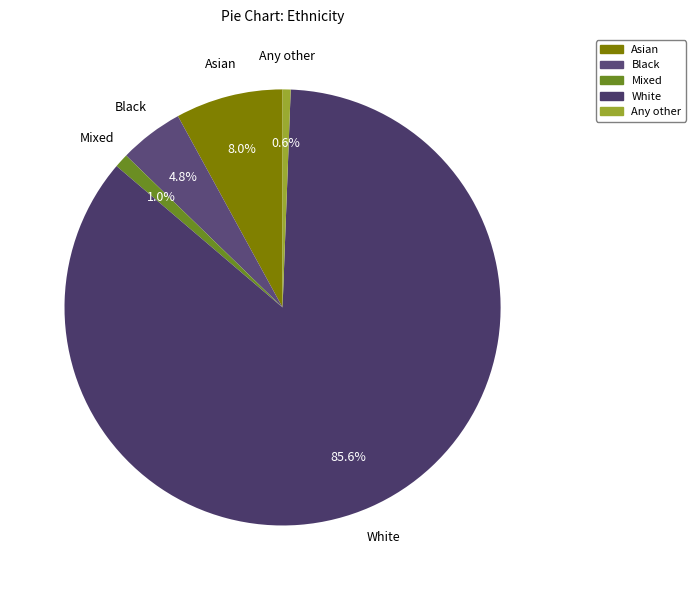

How much of the chart is everything except White?

14.4%